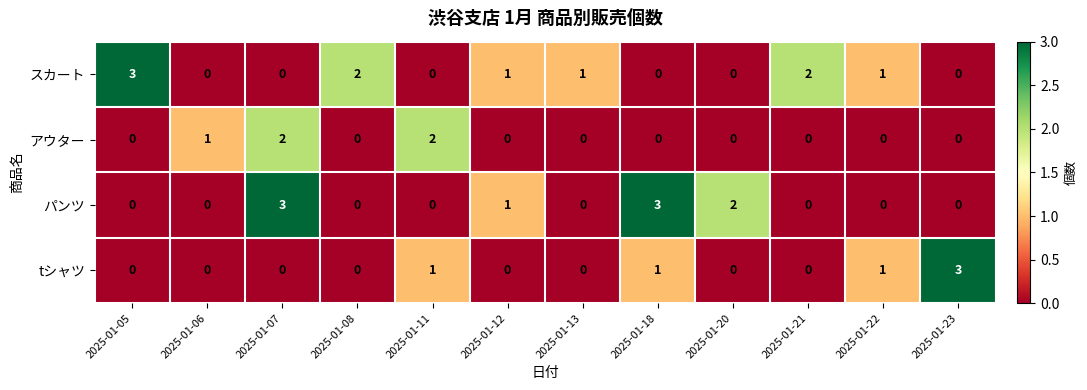

What is the sum of all パンツ values?

9